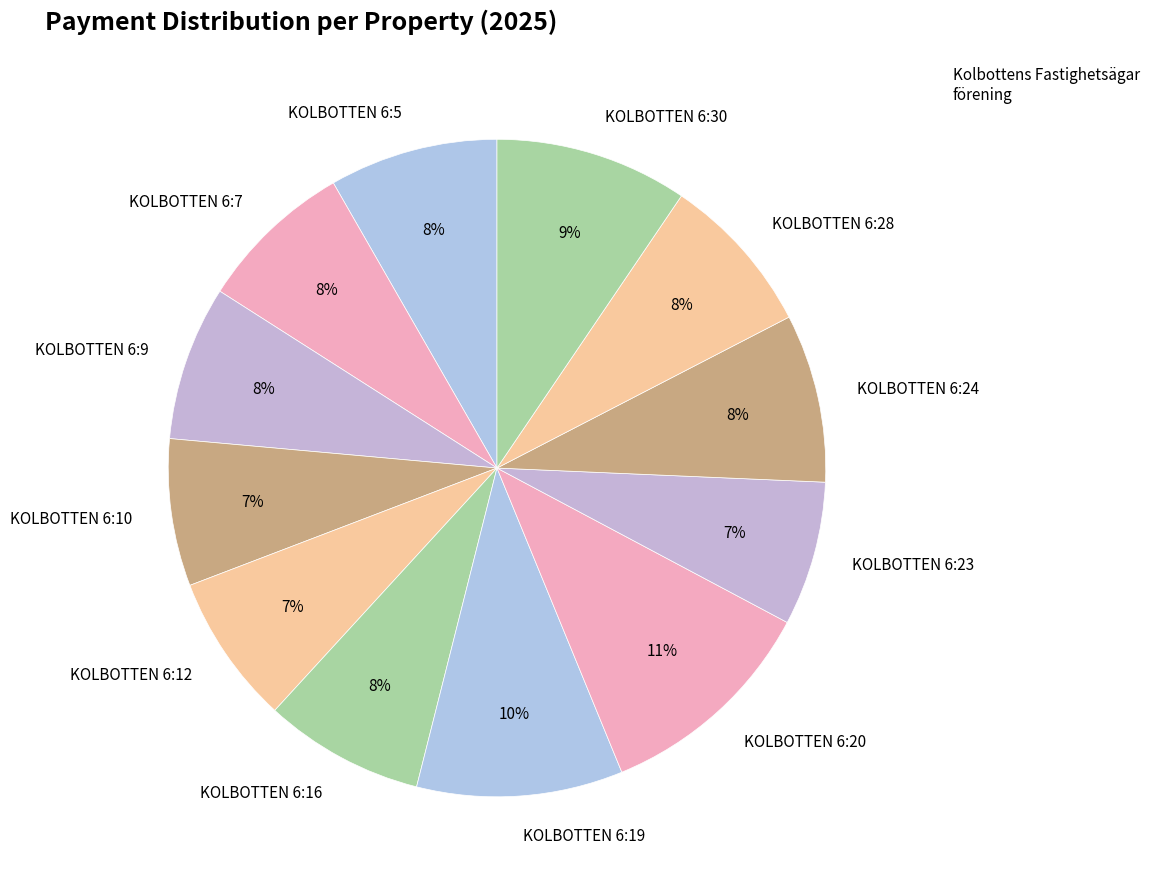

Combined, do KOLBOTTEN 6:24 and KOLBOTTEN 6:7 account for over 50%?

No